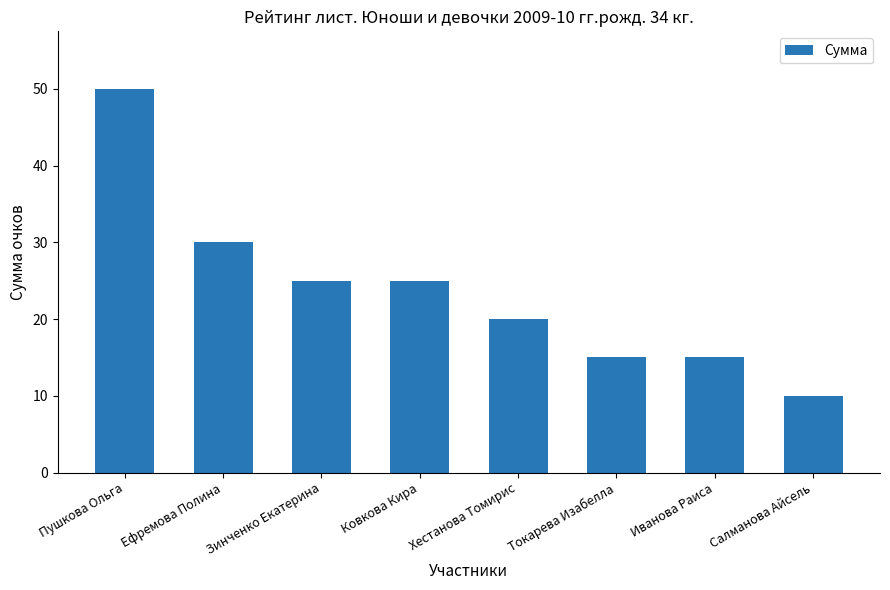

What is the ratio of the value at Токарева Изабелла to the value at Иванова Раиса?

1.0